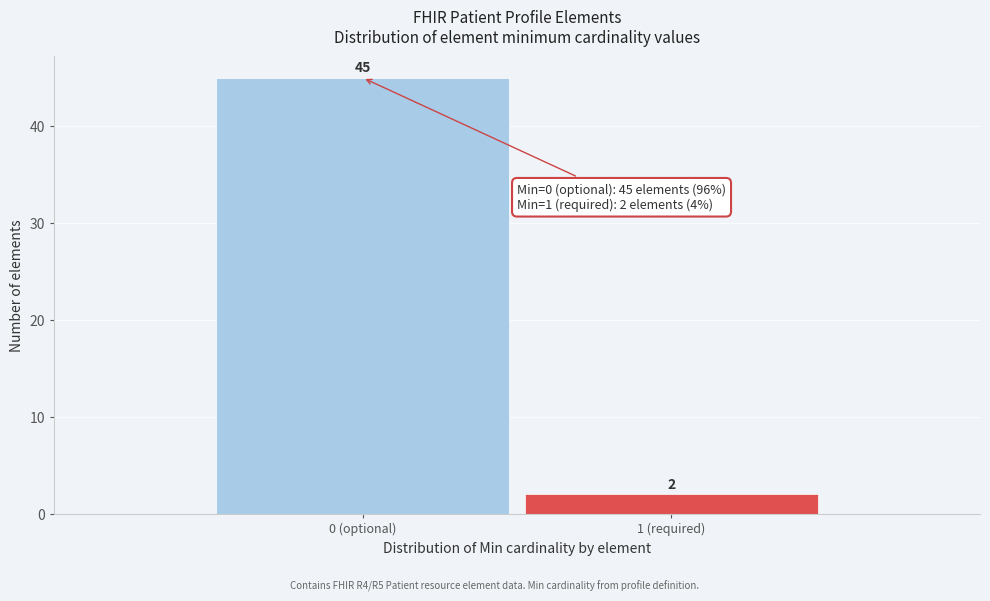

Reading left to right, what are all the values shown in this chart?

0 (optional)=45	1 (required)=2